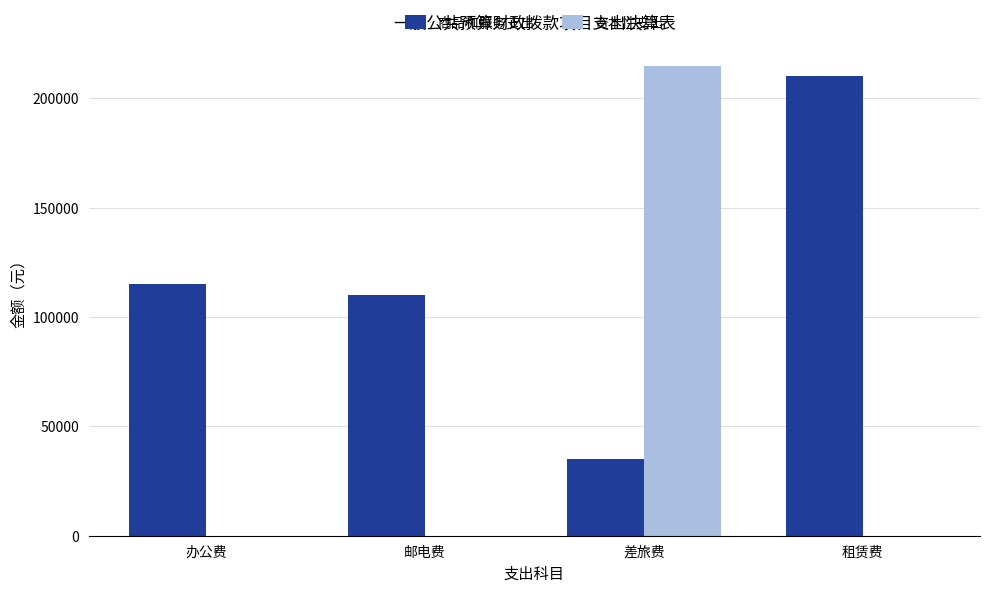

Reading right to left, extract all data points from this chart.

商品和服务支出: 210000.0	34995.0	109884.9	114998.0
资本性支出: 0.0	214920.0	0.0	0.0